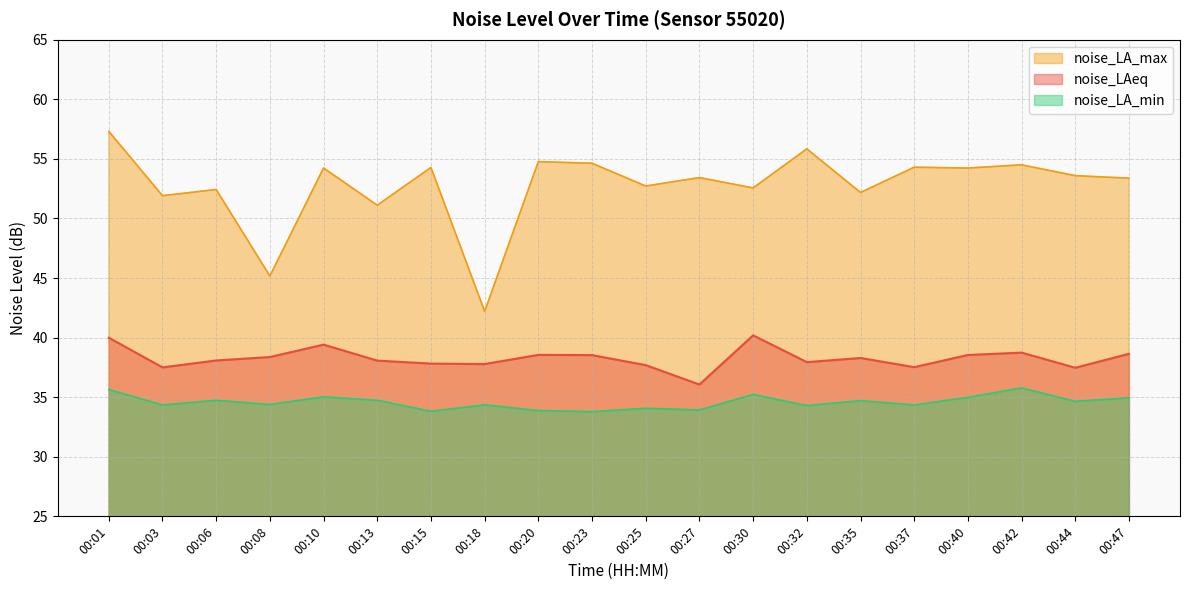

Which series has the largest total across all categories?

noise_LA_max